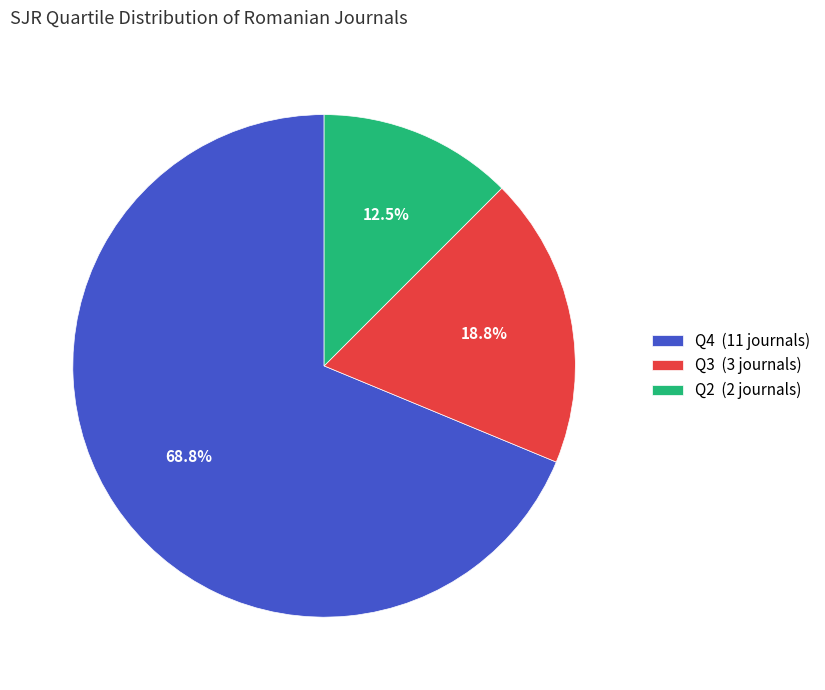

Approximately how many times larger is the value at Q3 compared to Q4?

0.3